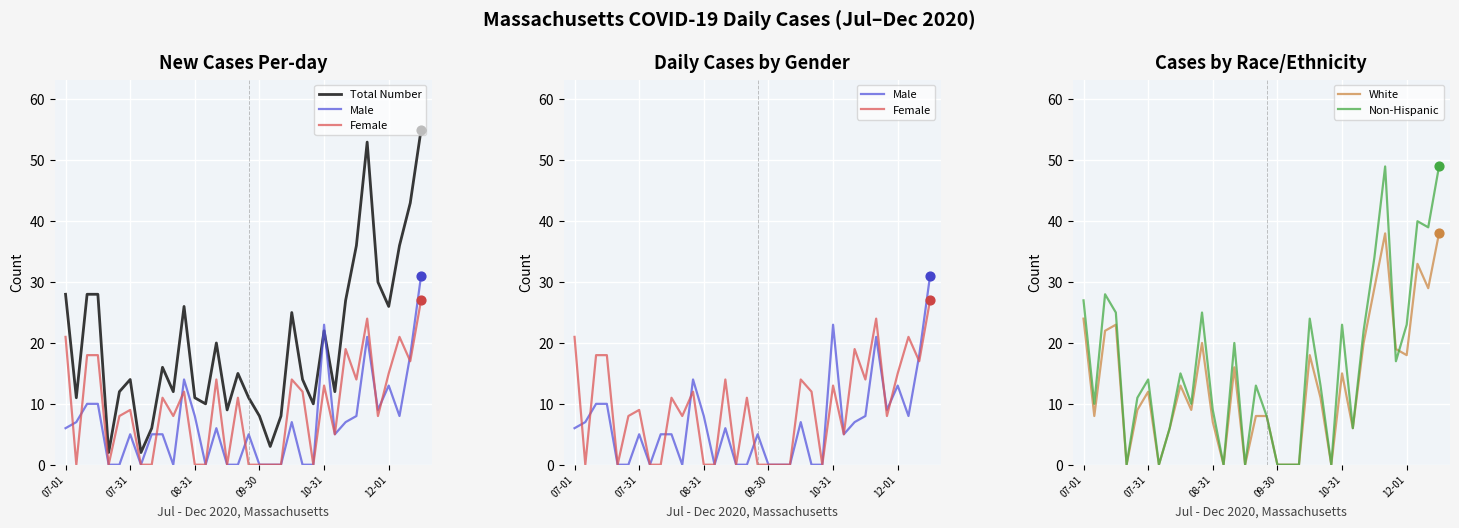

Which series has the largest total across all categories?

Total Number